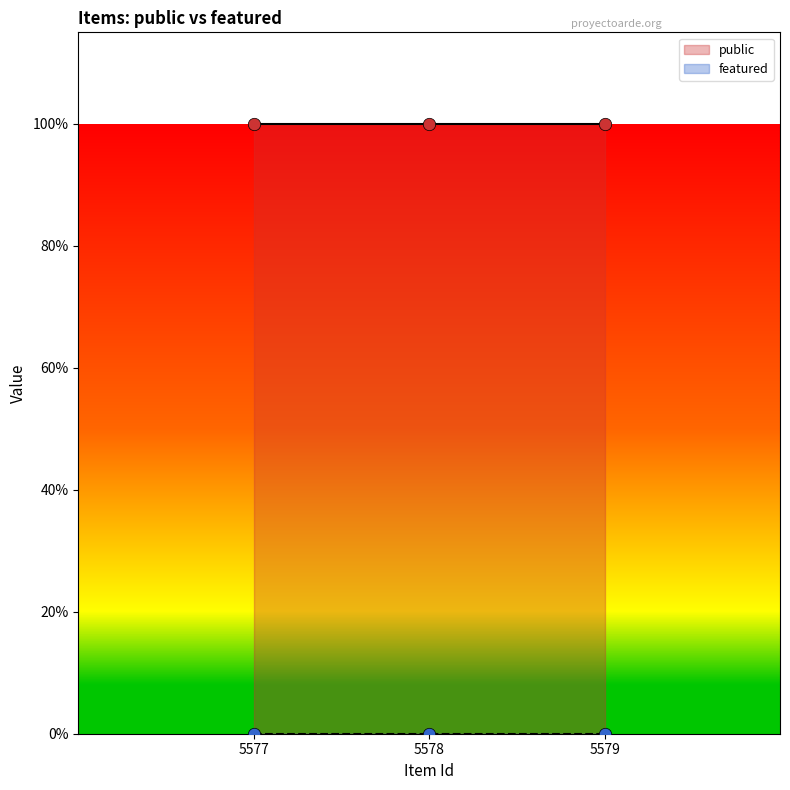

Which series has the largest total across all categories?

public